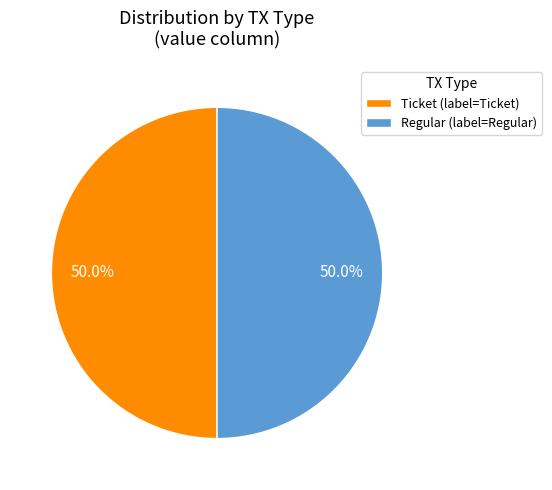

How much of the chart is everything except Ticket (label=Ticket)?

50.0%